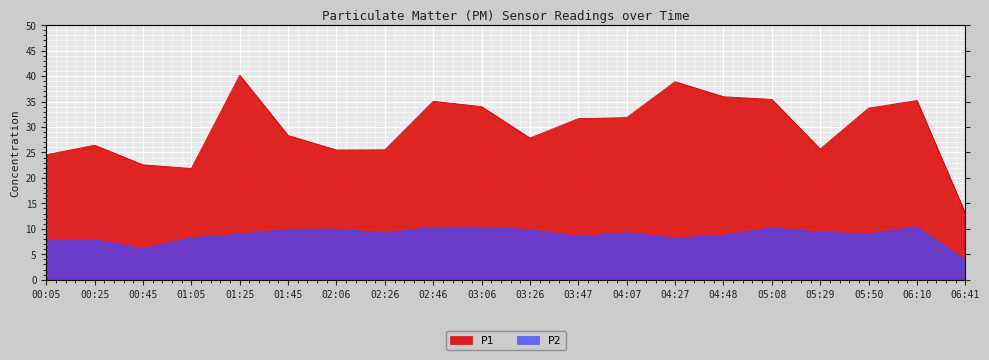

What is the difference between the highest and lowest values at 05:08?

25.2